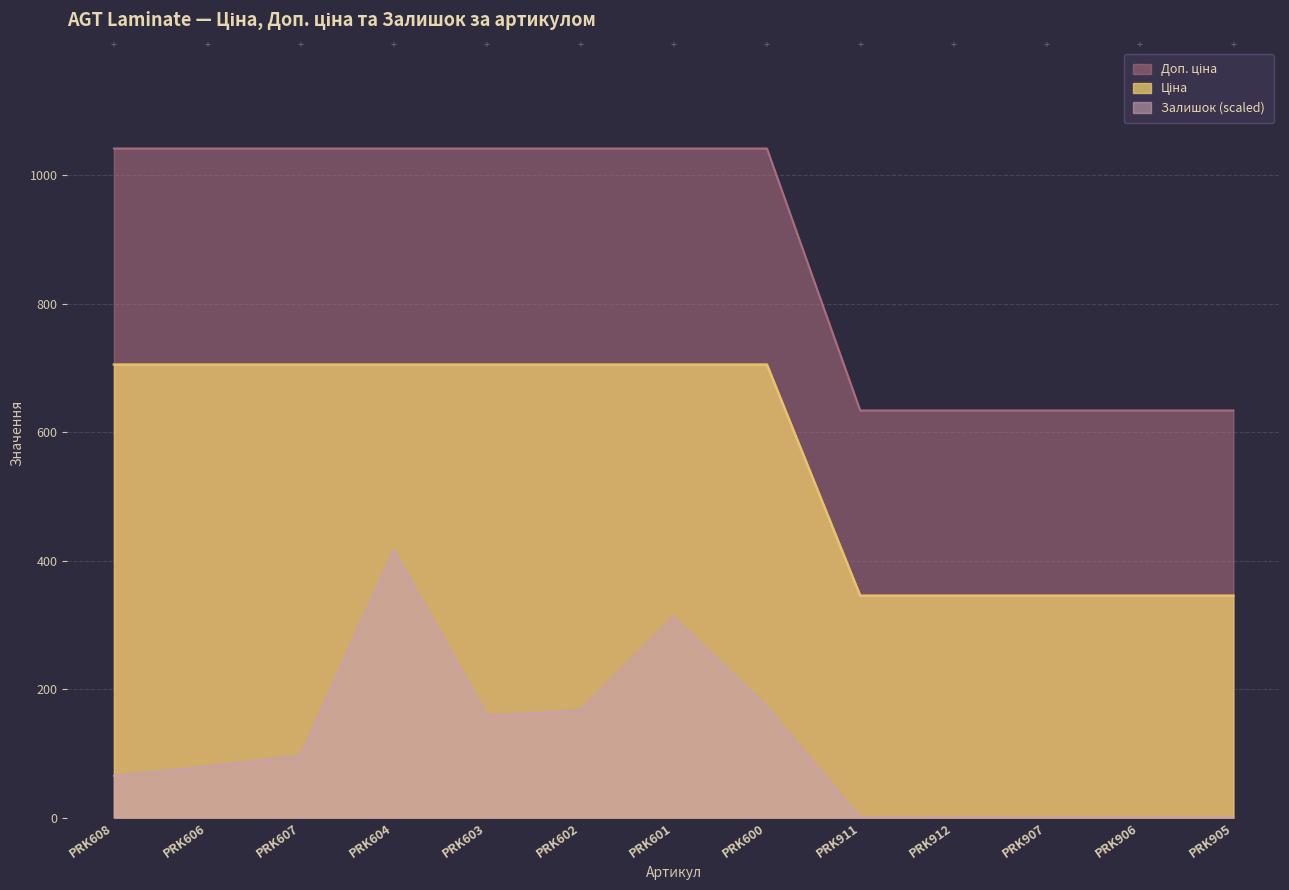

Between PRK602 and PRK905, which series saw the biggest shift?

Доп. ціна